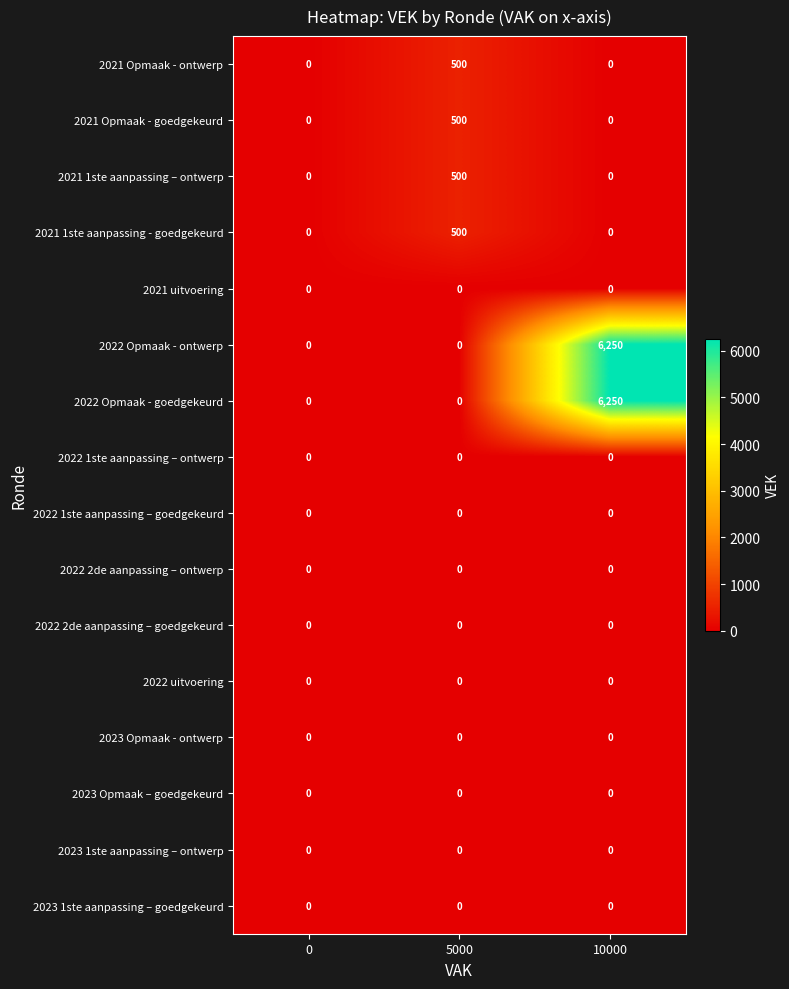

At how many categories does at least one series exceed 4251?

1